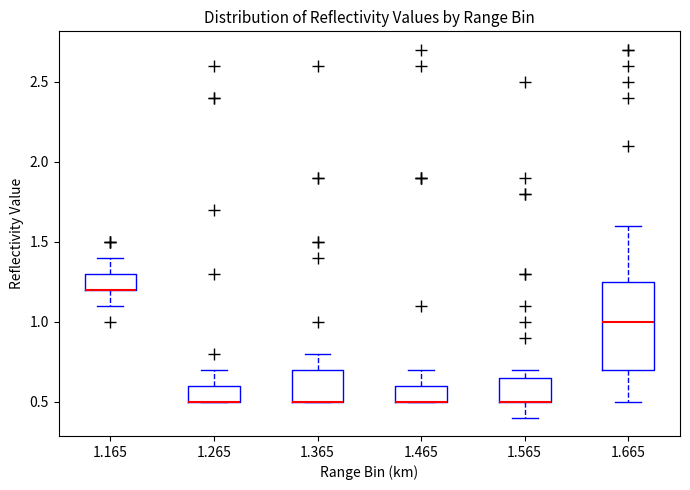

Reading left to right, transcribe this box plot: for each box, give where its median line is, the range the box spans, and where its two whiskers end, as read against the y-axis. The values are not printed on the chart, so give them approximately, as read against the axis.

1.165: median 1.20 (drawn on the box's lower edge), box 1.20 to 1.30, whiskers 1.10 to 1.40
1.265: median 0.50 (drawn on the box's lower edge), box 0.50 to 0.60, whiskers 0.50 to 0.70
1.365: median 0.50 (drawn on the box's lower edge), box 0.50 to 0.70, whiskers 0.50 to 0.80
1.465: median 0.50 (drawn on the box's lower edge), box 0.50 to 0.60, whiskers 0.50 to 0.70
1.565: median 0.50 (drawn on the box's lower edge), box 0.50 to 0.65, whiskers 0.40 to 0.70
1.665: median 1.00, box 0.70 to 1.25, whiskers 0.50 to 1.60